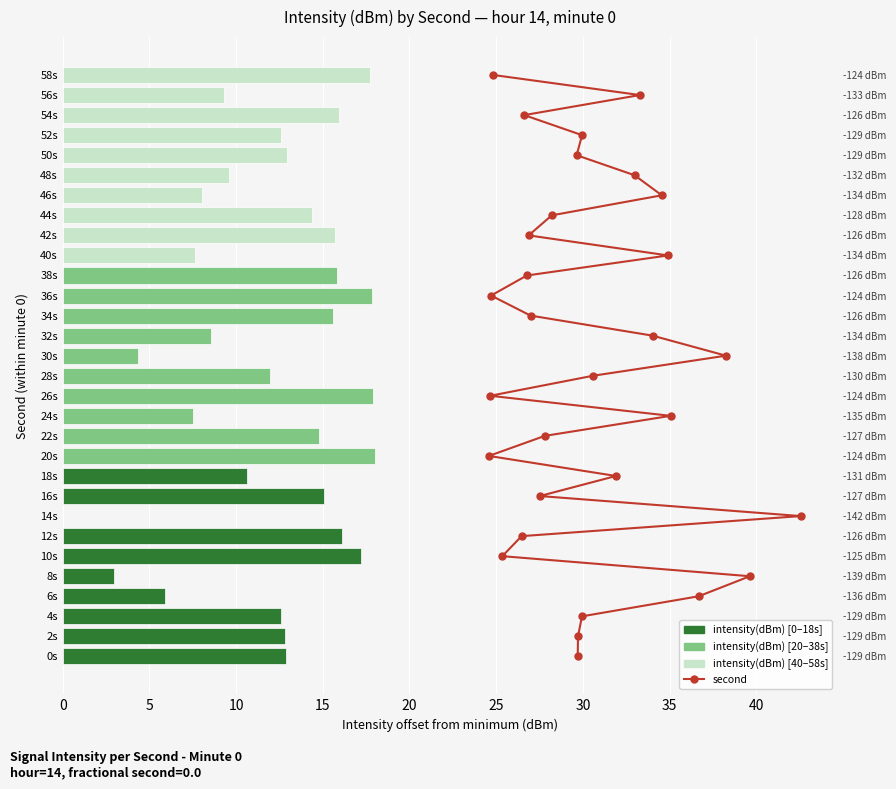

The value of intensity(dBm) at 30s is 4.3. True or false?

True